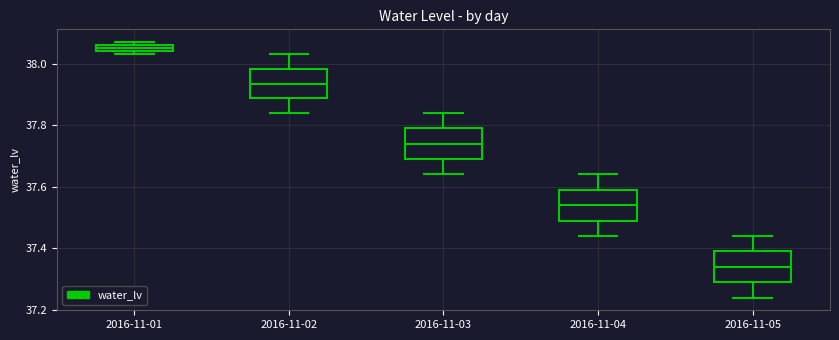

Which box's median line is the lowest?

2016-11-05